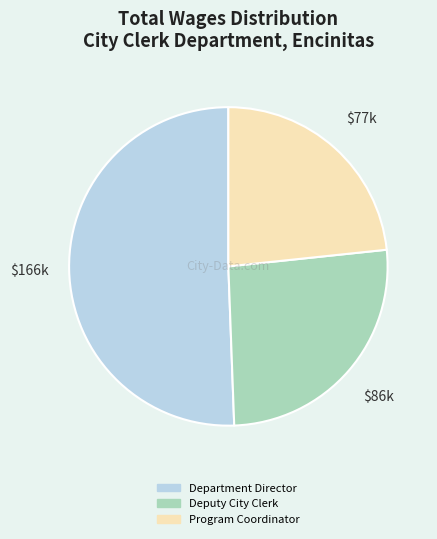

Approximately how many times larger is the value at Program Coordinator compared to Deputy City Clerk?

0.9